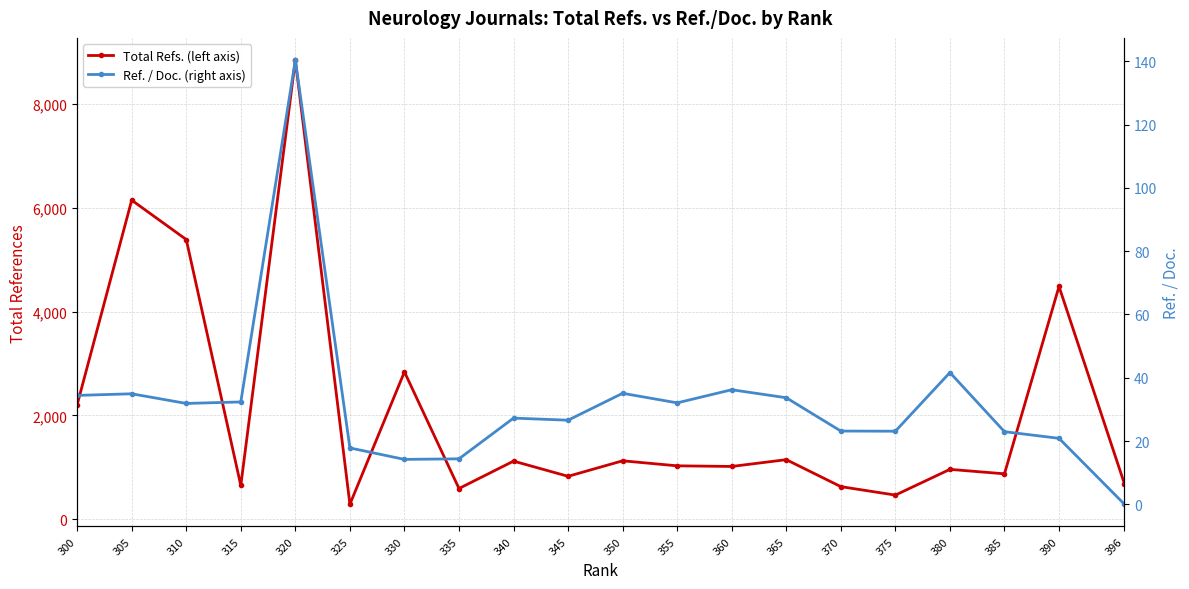

Is it true that Total Refs. (left axis) equals 1145.0 at 365?

True